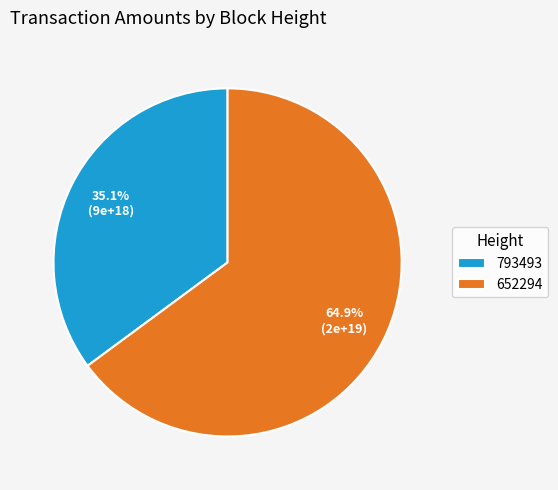

Which category has the smallest portion of the pie?

793493